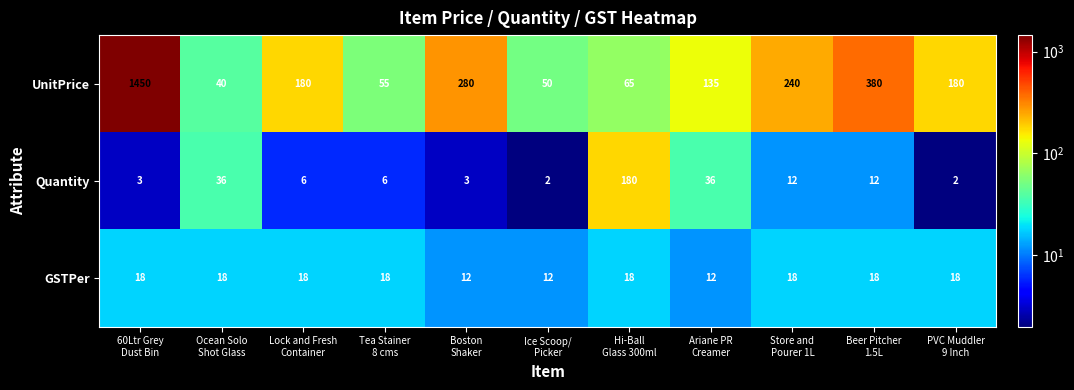

Count the number of data series in this chart.

3